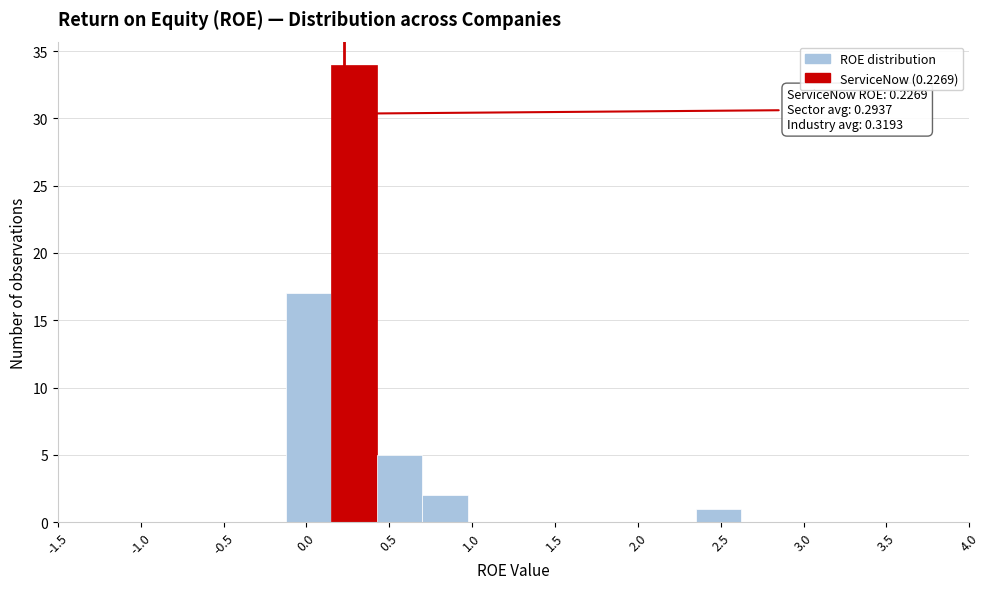

Over which range of the x-axis is the bar tallest?

0.150 to 0.425